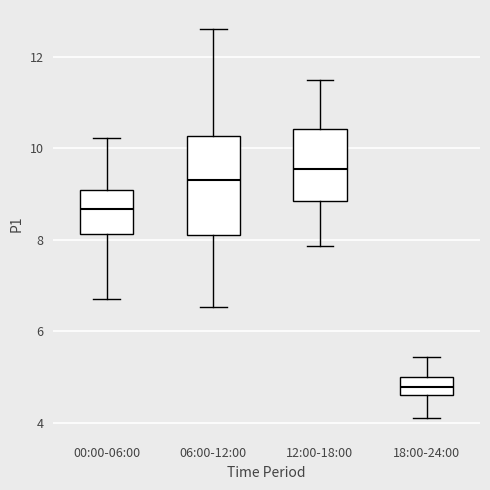

Which box has the lowest median line?

18:00-24:00